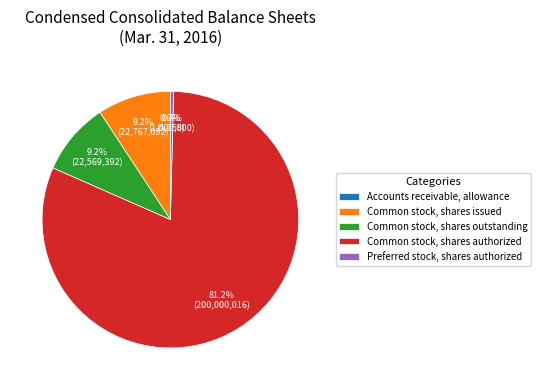

Which category has the biggest portion of the pie?

Common stock, shares authorized